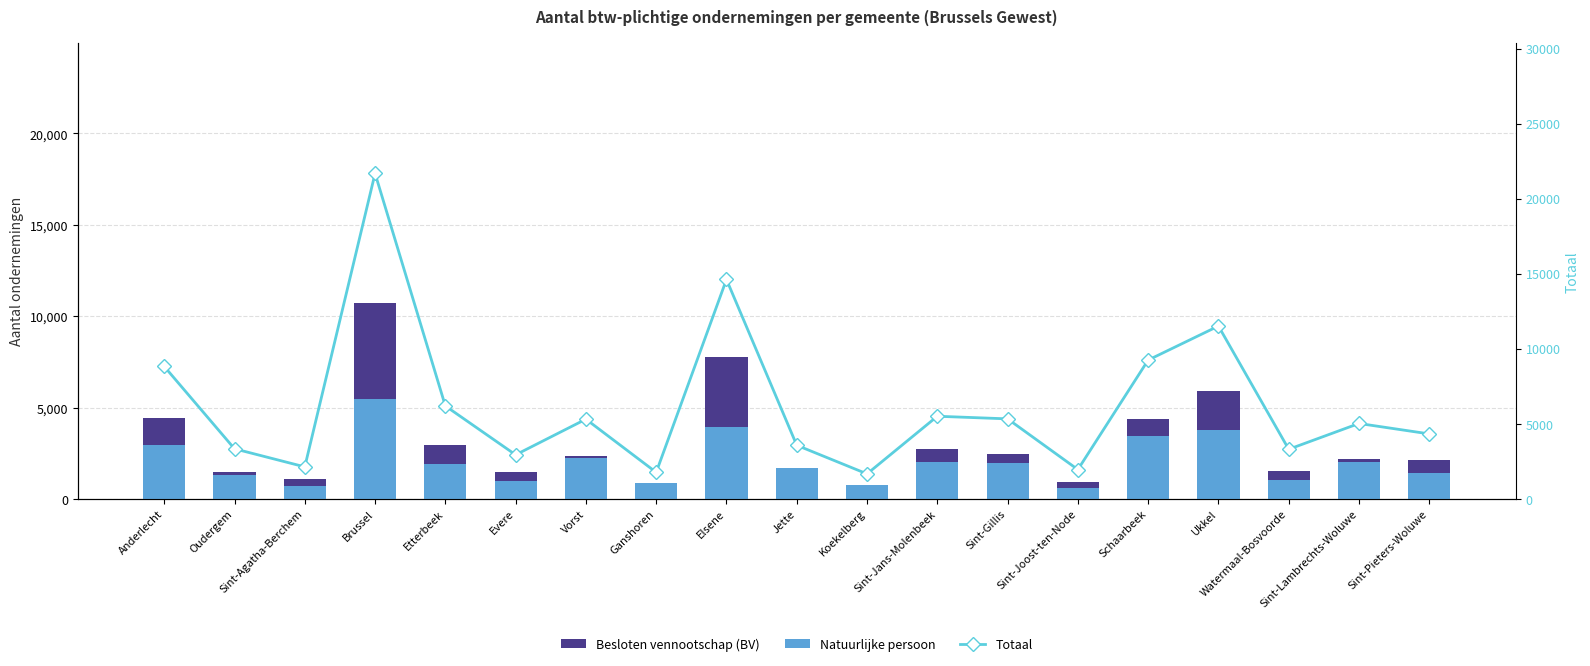

What is the smallest value displayed?

589